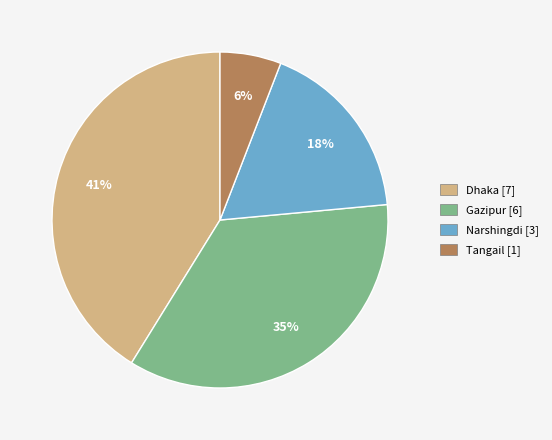

What percentage is the Narshingdi slice, to the nearest percent?

18%